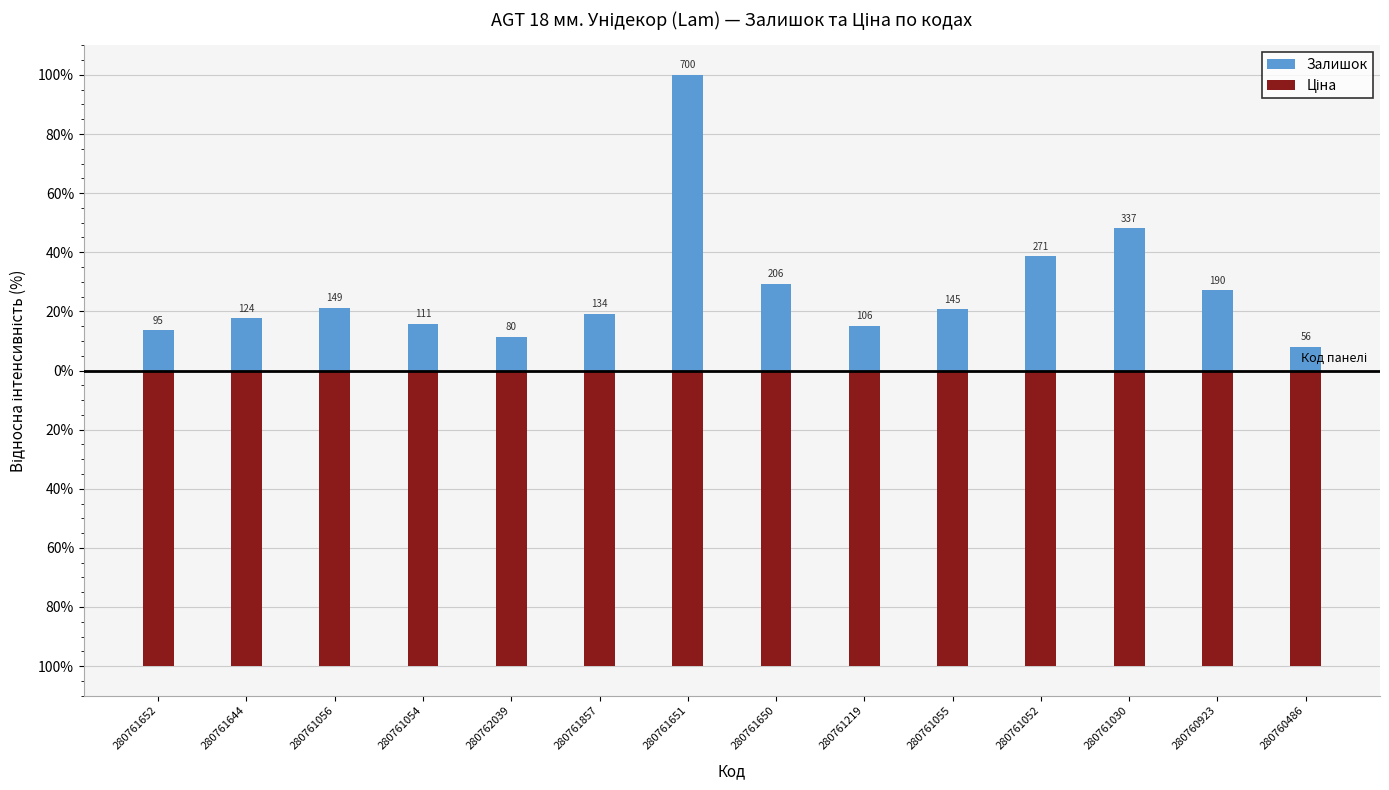

Are the bars grouped side by side (vs. stacked)?

Yes